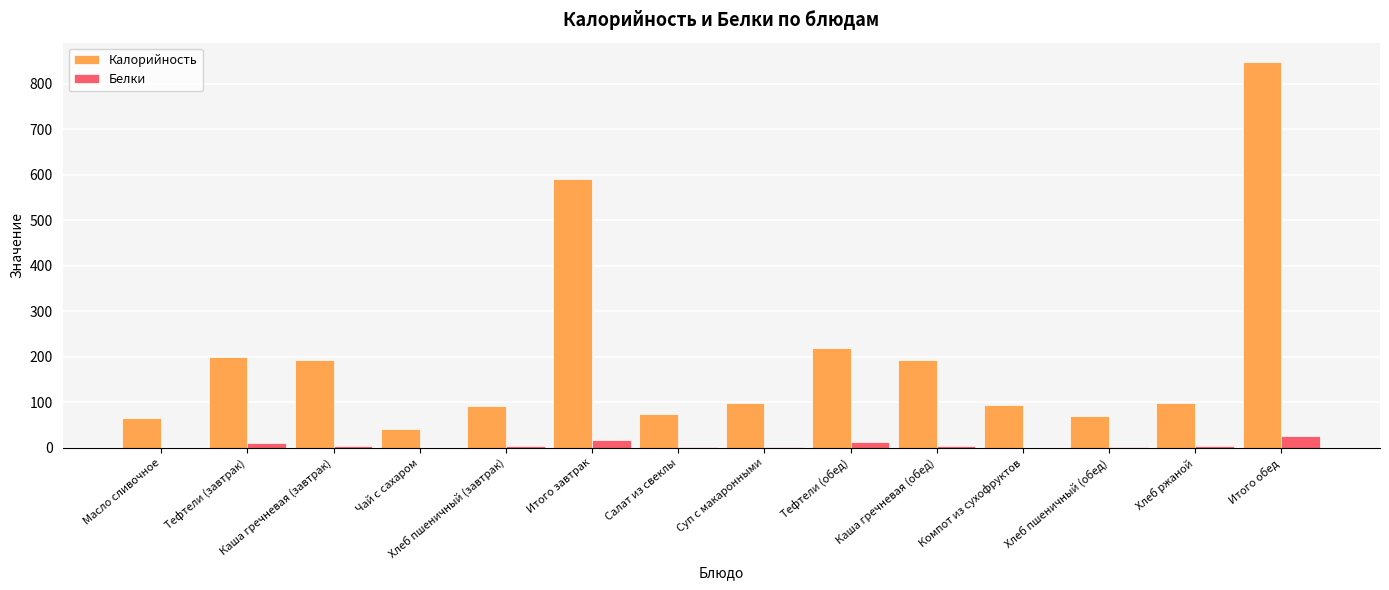

The value of Калорийность at Хлеб ржаной is 167.9. True or false?

False